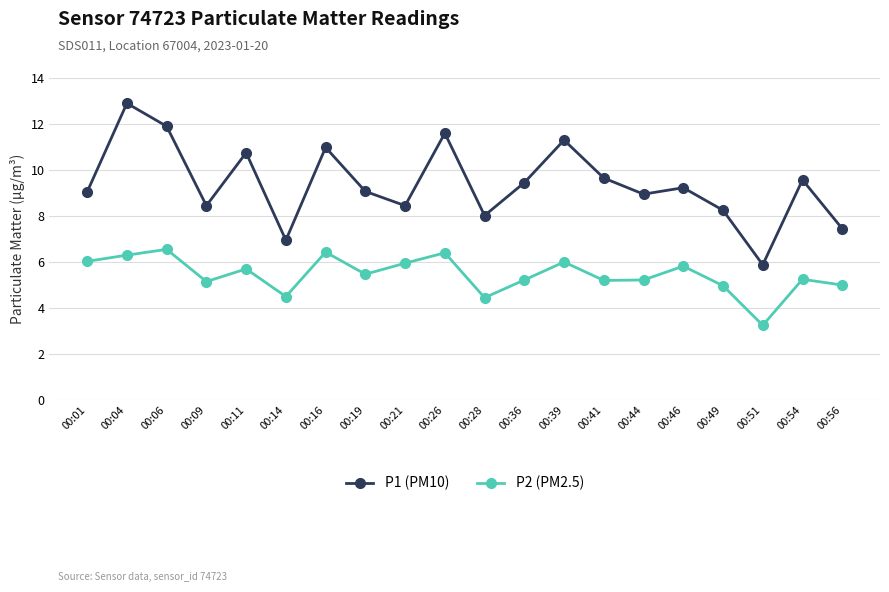

True or false: P1 (PM10) and P2 (PM2.5) intersect in this chart.

False